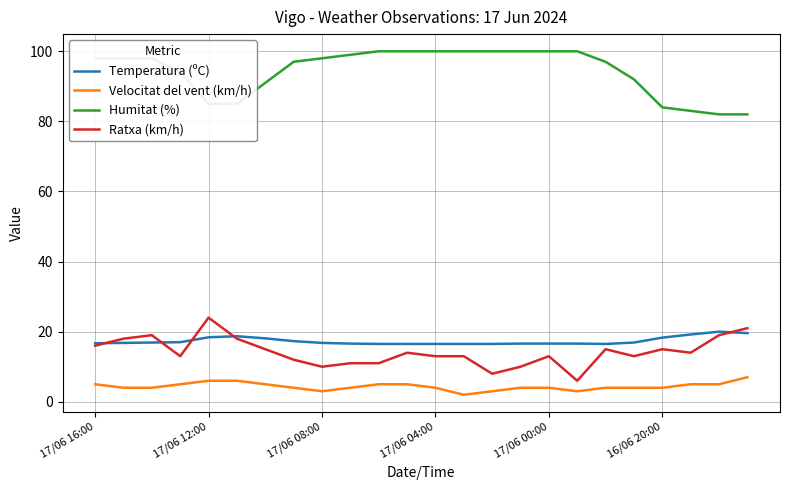

True or false: Humitat (%) and Temperatura (ºC) cross at least once.

False